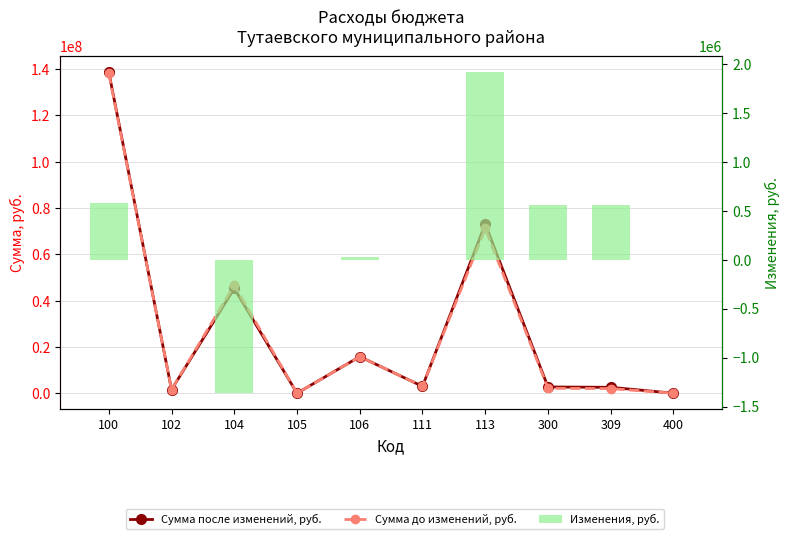

At how many categories does at least one series exceed 12776979?

4